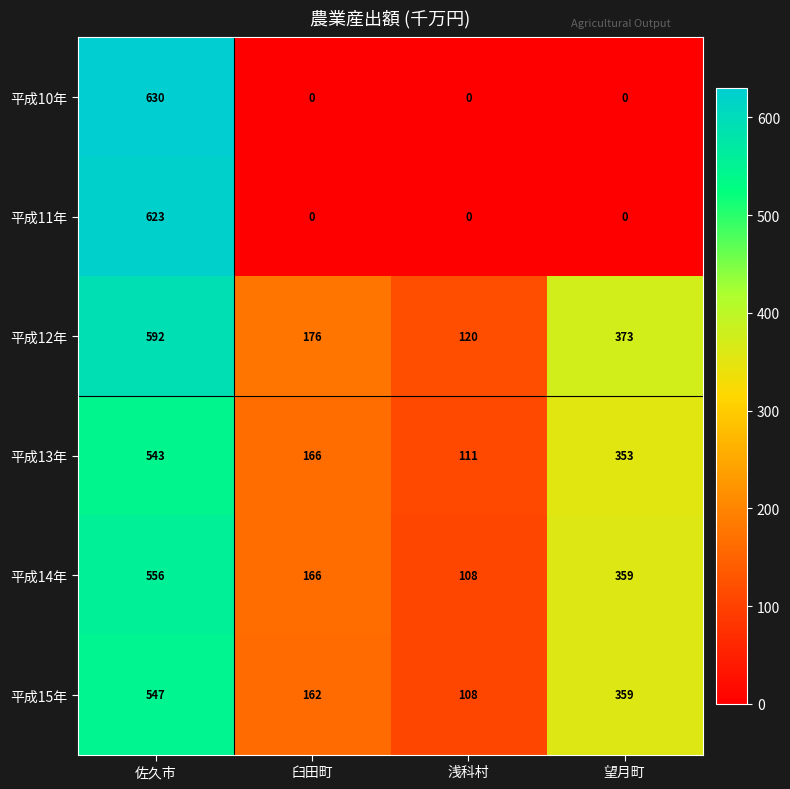

List the series in order of their peak value, lowest first.

平成13年, 平成15年, 平成14年, 平成12年, 平成11年, 平成10年